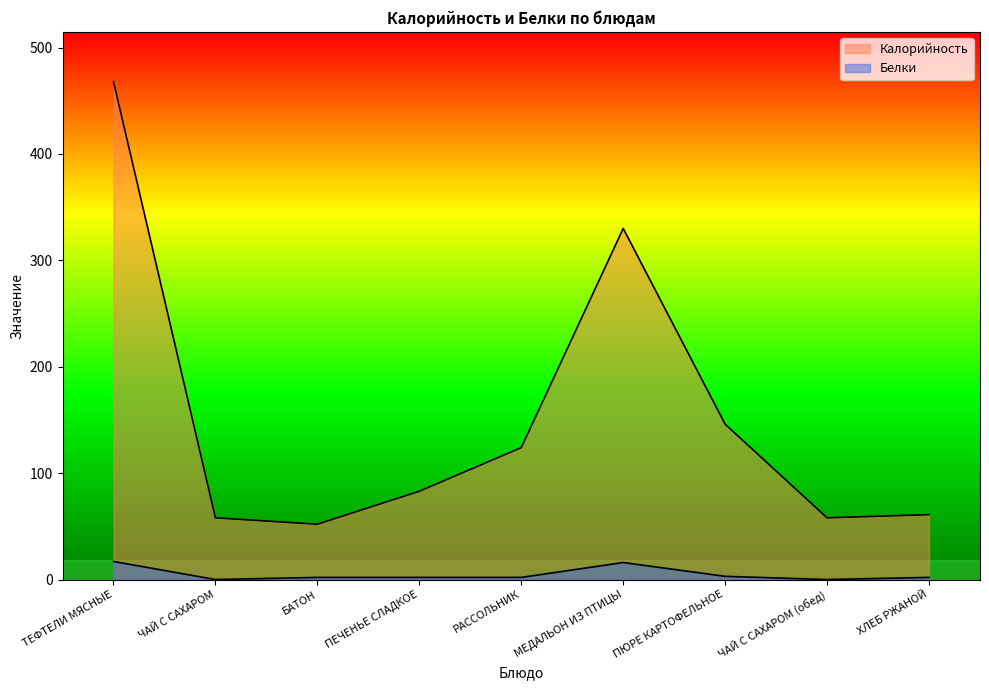

At how many categories does at least one series exceed 101?

4